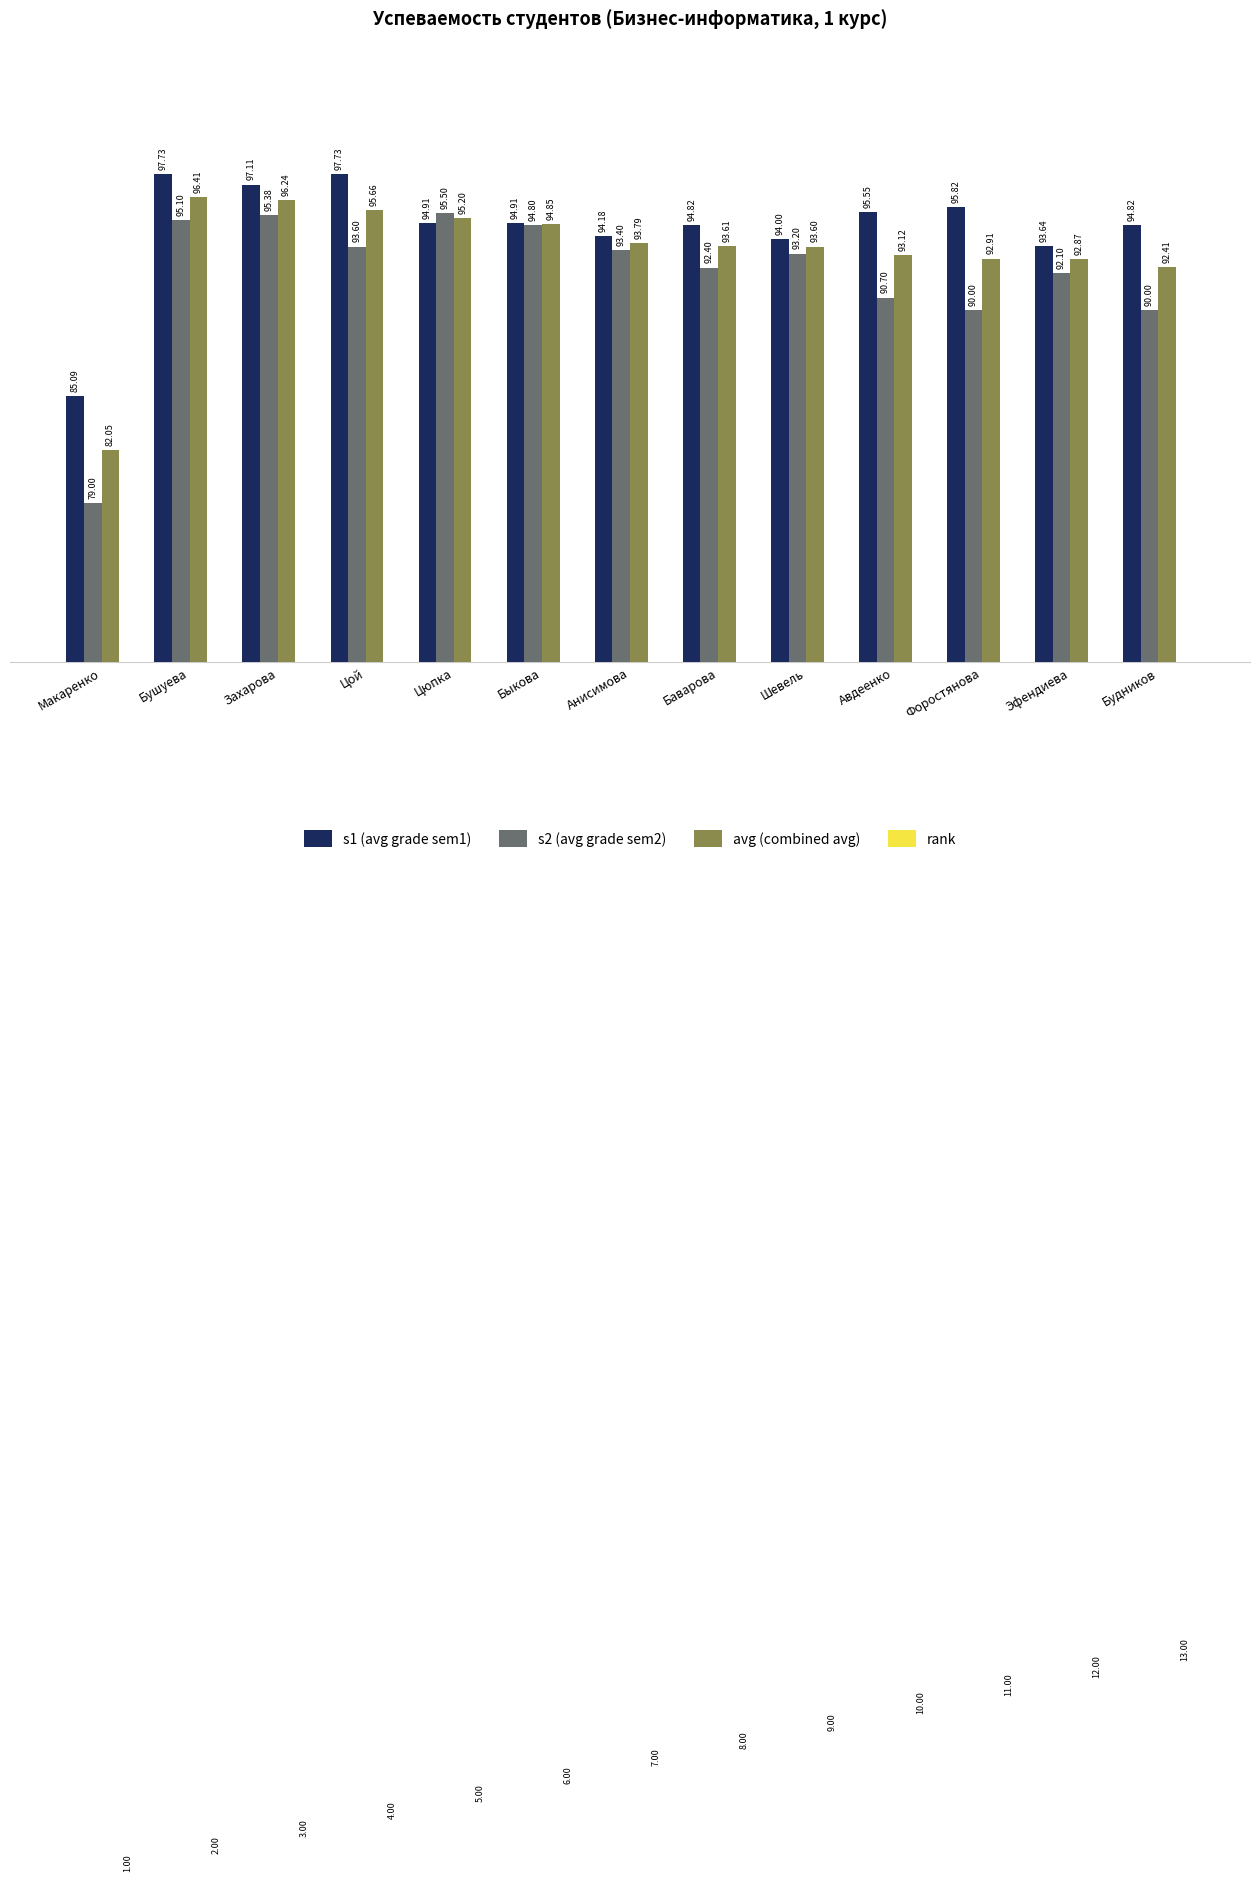

Rank the categories by s2 (avg grade sem2) value from highest to lowest.

Цюпка, Захарова, Бушуева, Быкова, Цой, Анисимова, Шевель, Баварова, Эфендиева, Авдеенко, Форостянова, Будников, Макаренко